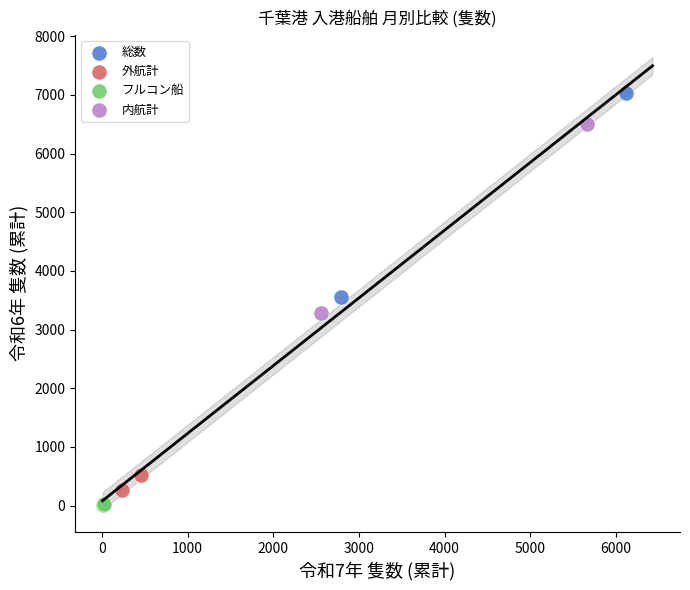

Which series has the largest Y range (max minus min)?

総数